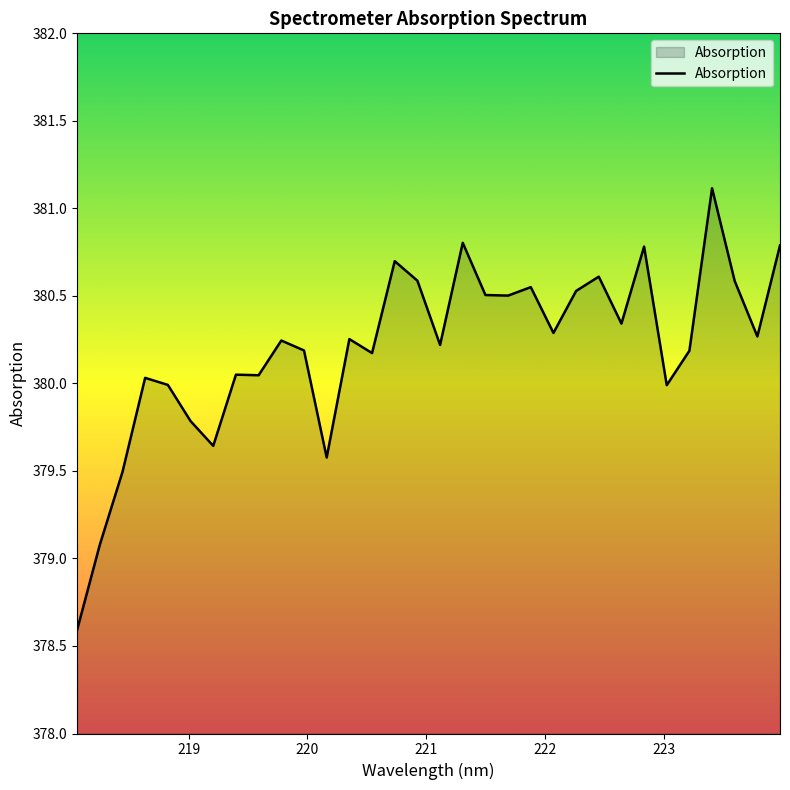

What is the smallest value displayed?

378.6